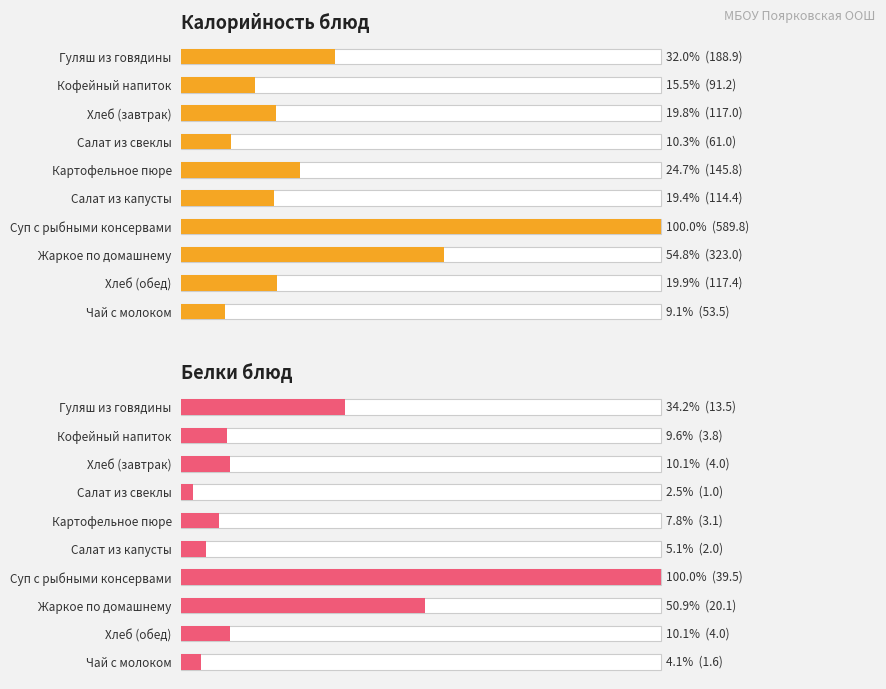

What is the difference between the Белки блюд values at Гуляш из говядины and Жаркое по домашнему?

6.6